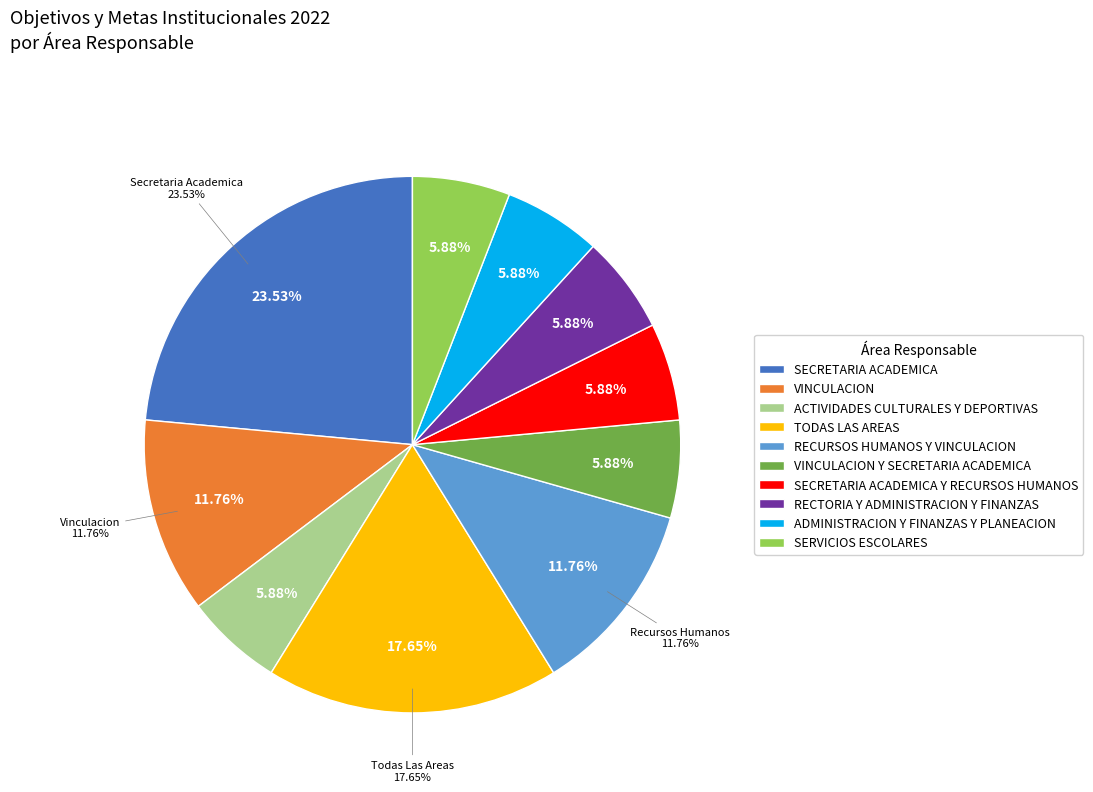

True or false: VINCULACION accounts for 12% of the total.

True